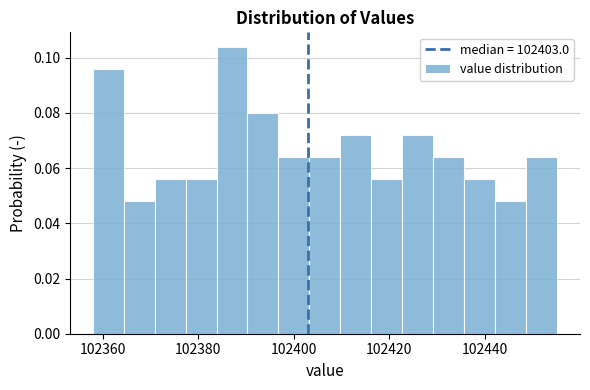

Read against the x-axis, roughly where is the centre of the tallest bar?

102388